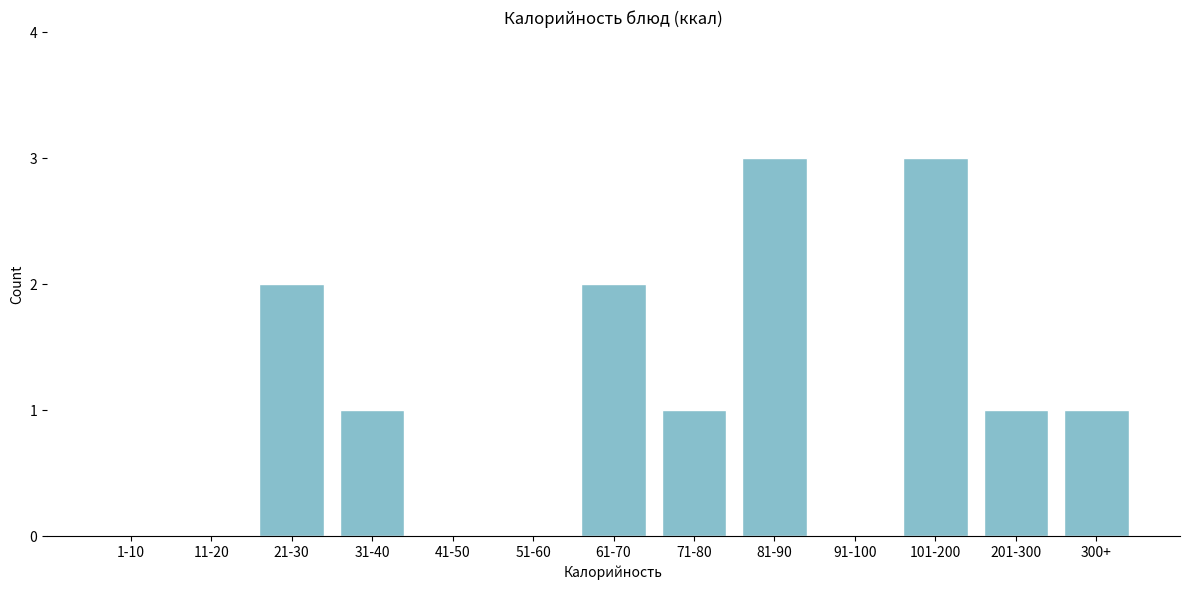

Reading left to right, what are all the values shown in this chart?

1-10=0	11-20=0	21-30=2	31-40=1	41-50=0	51-60=0	61-70=2	71-80=1	81-90=3	91-100=0	101-200=3	201-300=1	300+=1